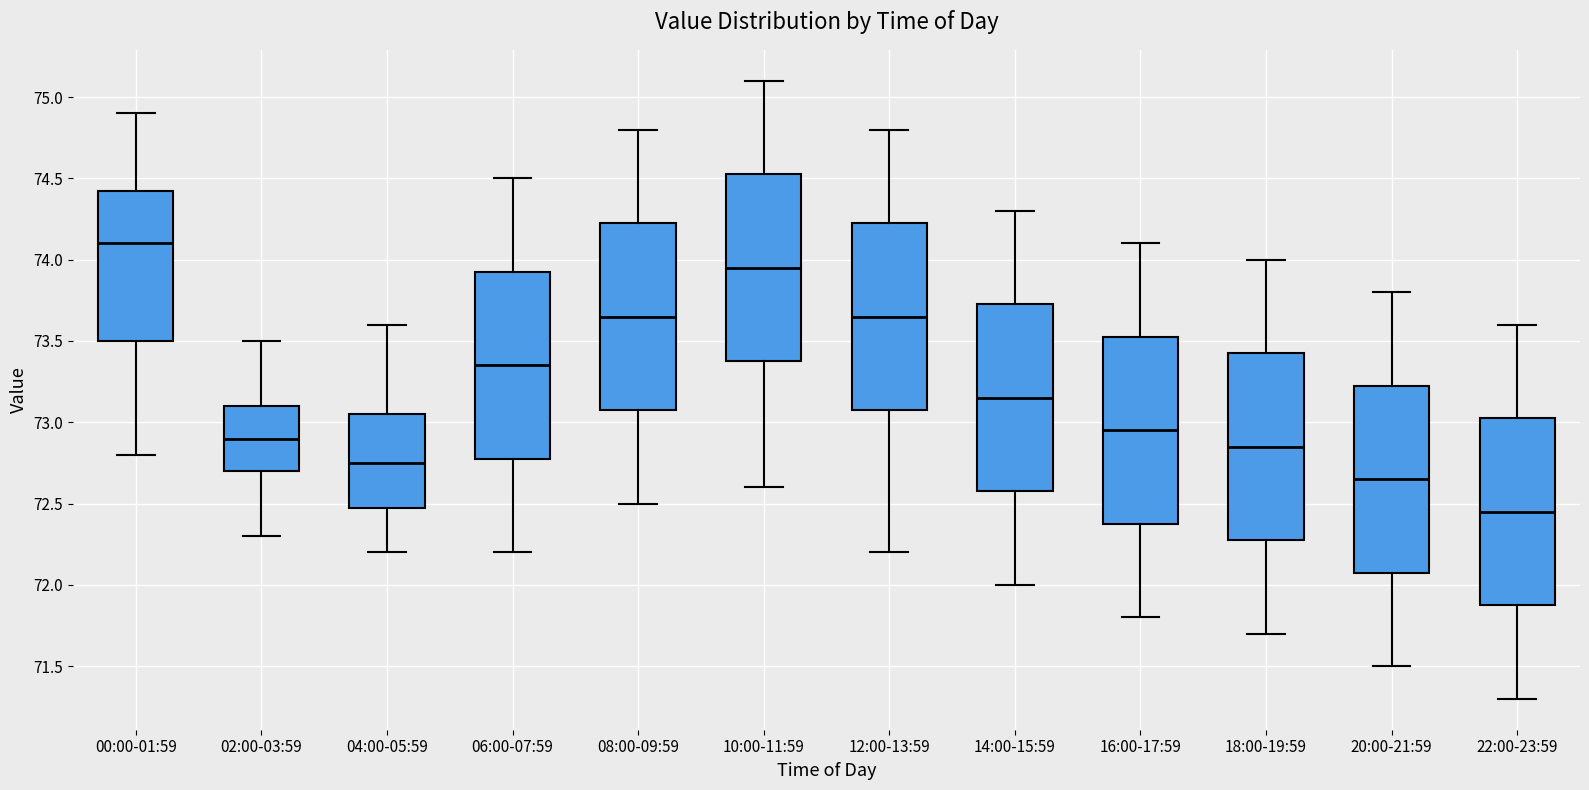

Which box's median line is the lowest?

22:00-23:59